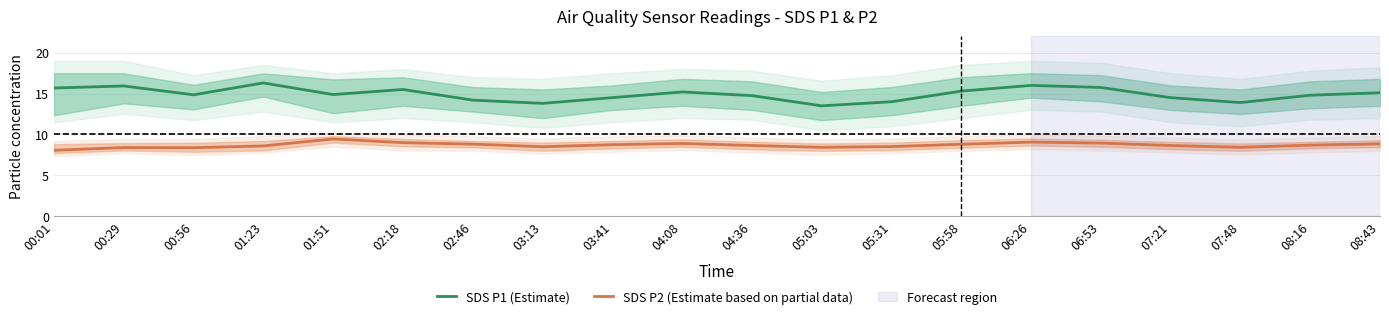

The SDS P2 (Estimate based on partial data) series shows 8.5 at 05:31. True or false?

True